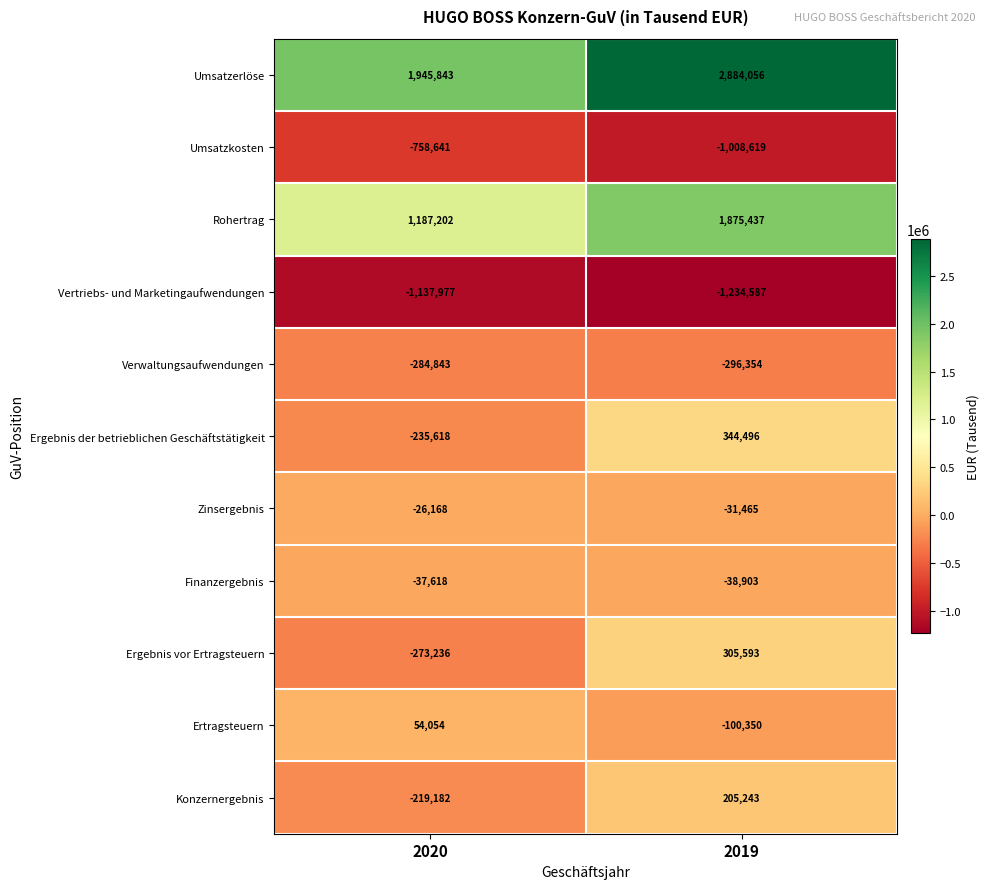

Reading left to right, what are all the values shown in this chart?

Umsatzerlöse: 2020=1945843	2019=2884056
Umsatzkosten: 2020=-758641	2019=-1008619
Rohertrag: 2020=1187202	2019=1875437
Vertriebs- und Marketingaufwendungen: 2020=-1137977	2019=-1234587
Verwaltungsaufwendungen: 2020=-284843	2019=-296354
Ergebnis der betrieblichen Geschäftstätigkeit: 2020=-235618	2019=344496
Zinsergebnis: 2020=-26168	2019=-31465
Finanzergebnis: 2020=-37618	2019=-38903
Ergebnis vor Ertragsteuern: 2020=-273236	2019=305593
Ertragsteuern: 2020=54054	2019=-100350
Konzernergebnis: 2020=-219182	2019=205243